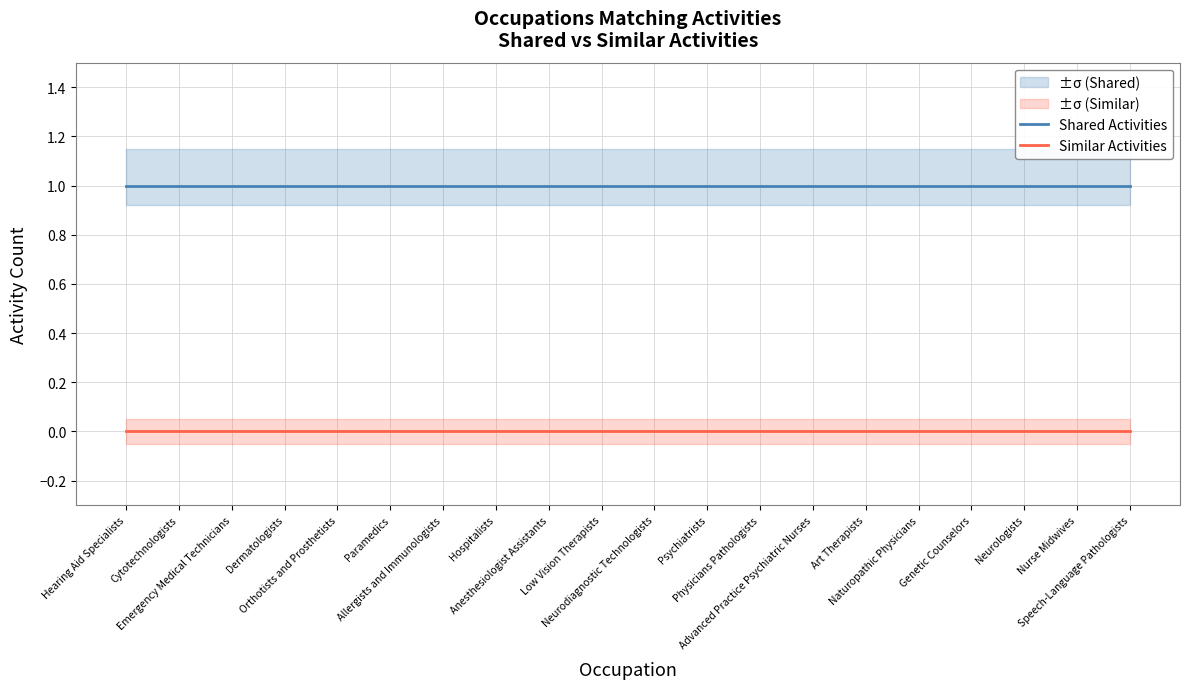

What is the label of the 11th point from the left?

Neurodiagnostic Technologists